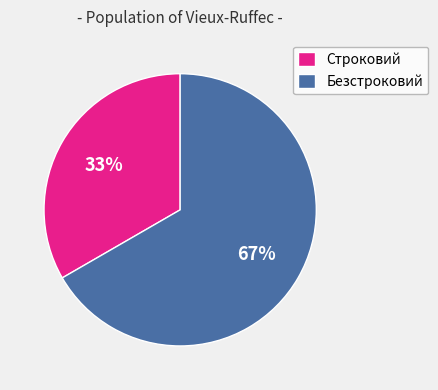

Rank the categories by value from lowest to highest.

Строковий, Безстроковий